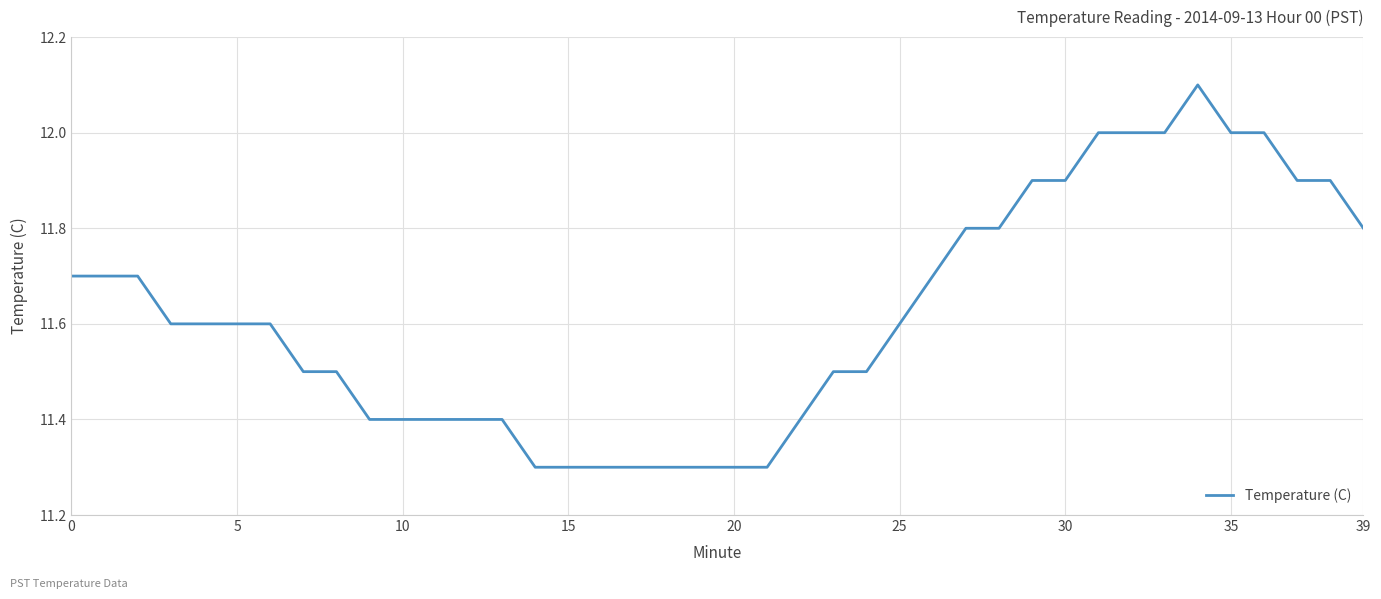

What is the difference between the maximum and minimum values?

0.8